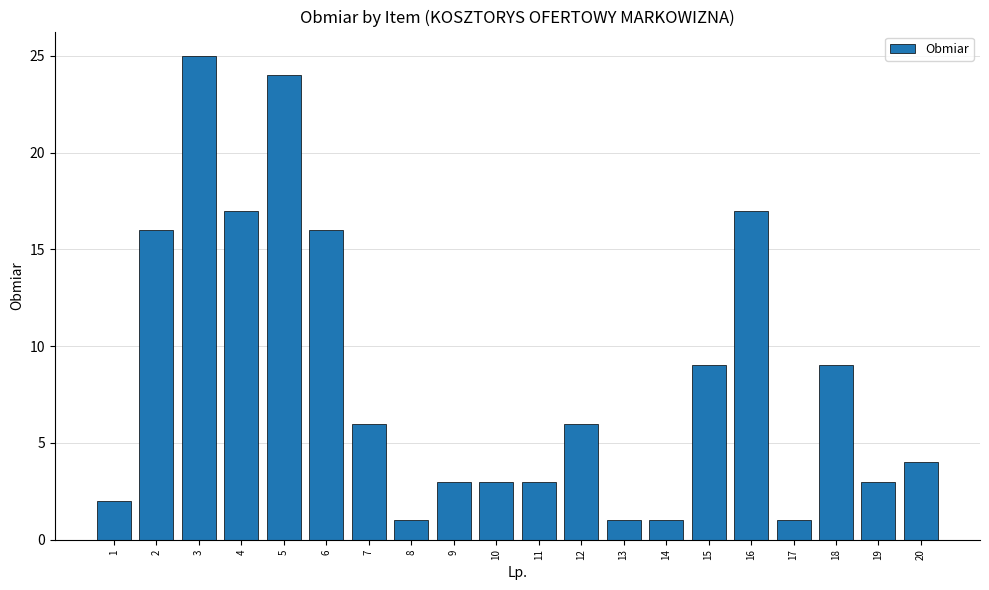

Between 16 and 13, which is larger?

16